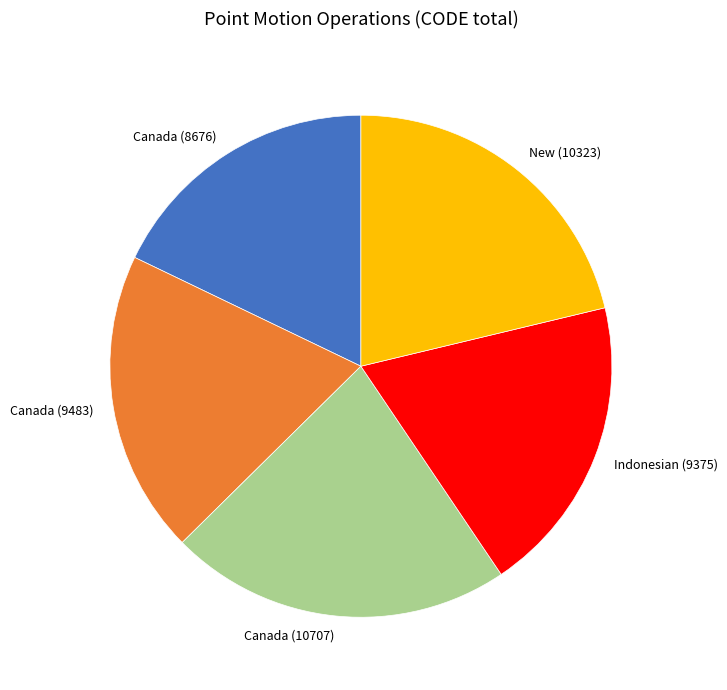

How many segments does this pie chart have?

5